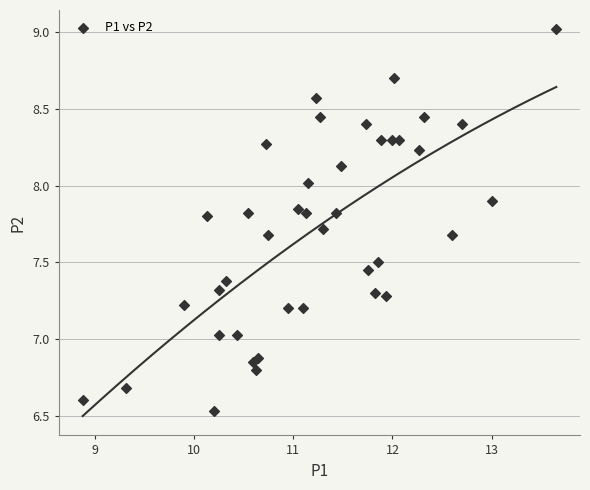

What is the range of Y values (max minus min)?

2.5